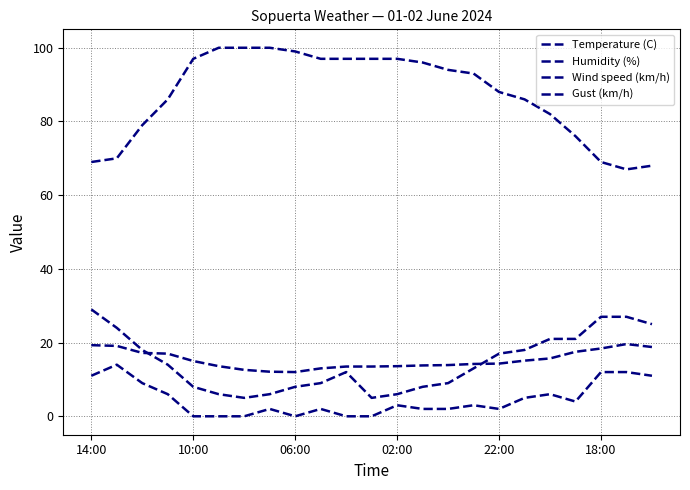

Where is the first local minimum for Gust (km/h)?

6